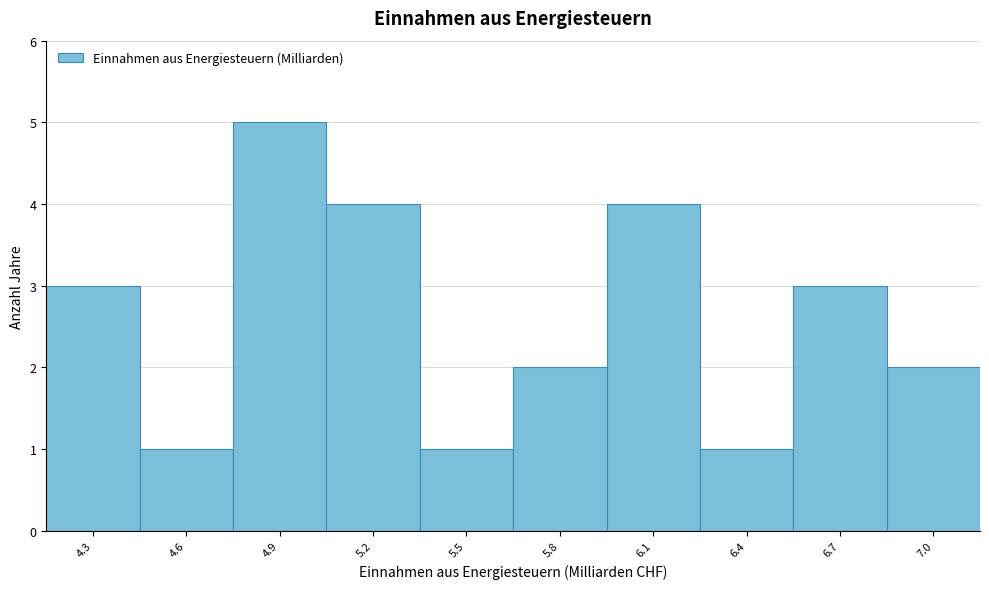

Reading left to right, extract all data points from this chart.

4.3=3	4.6=1	4.9=5	5.2=4	5.5=1	5.8=2	6.1=4	6.4=1	6.7=3	7.0=2